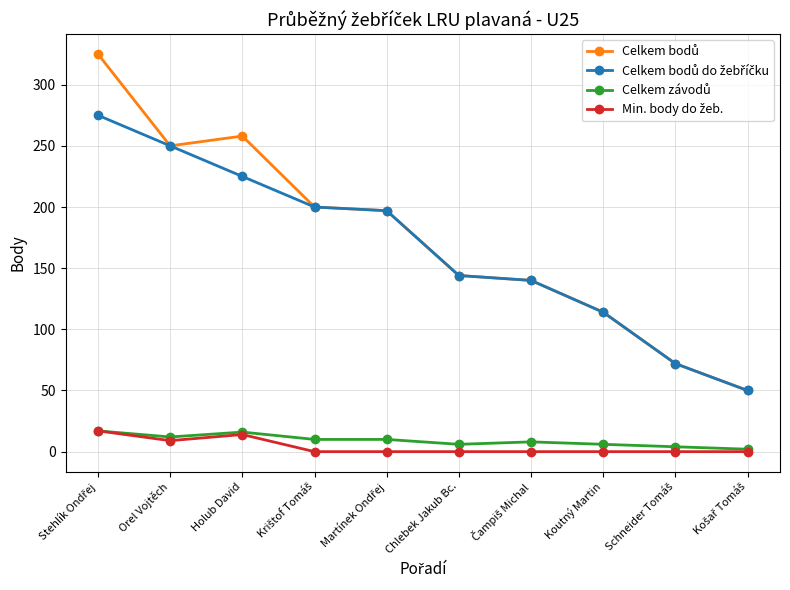

What is the label of the 3rd point from the right?

Koutný Martin